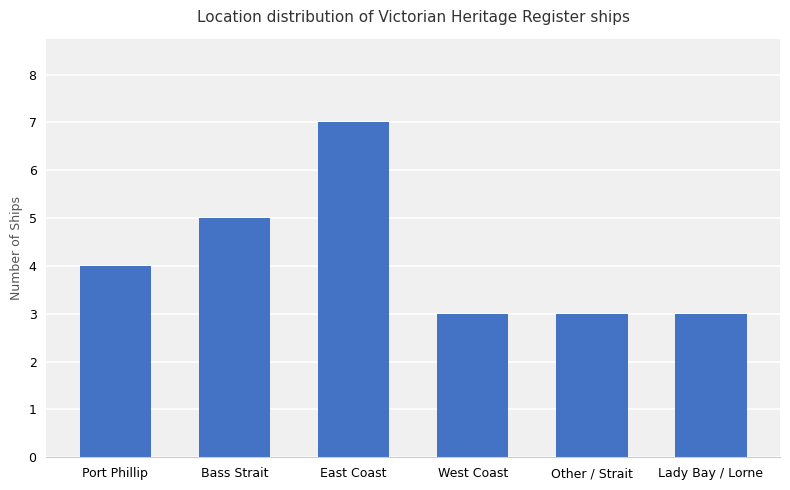

What is the difference between the second highest and minimum values?

2